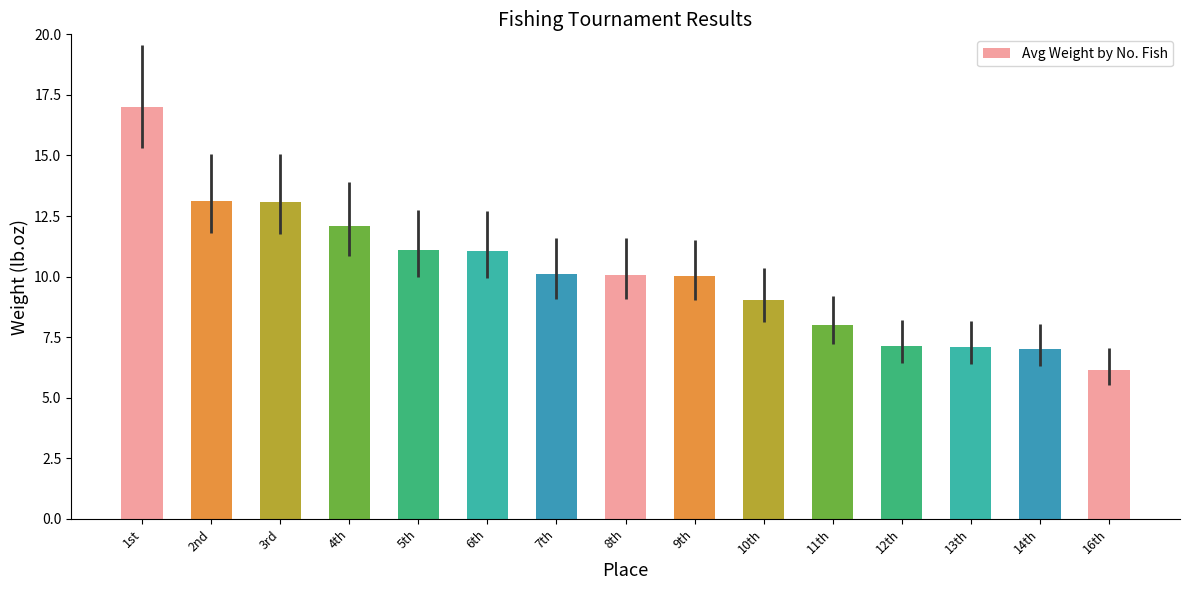

True or false: the data shows 3.9 at 3rd.

False